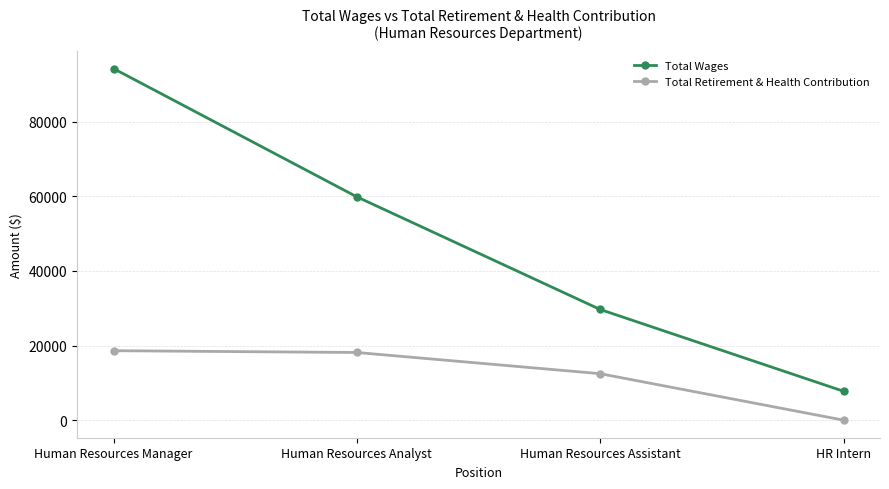

What is the value of the Total Retirement & Health Contribution point at the 3rd from the left?

12452